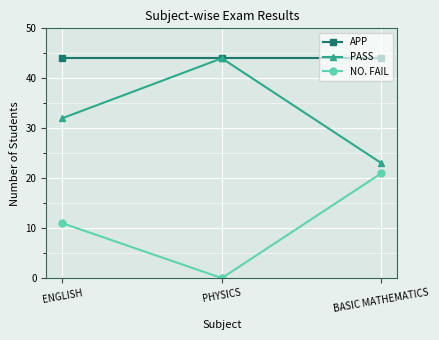

What is the difference between the NO. FAIL values at BASIC MATHEMATICS and ENGLISH?

10